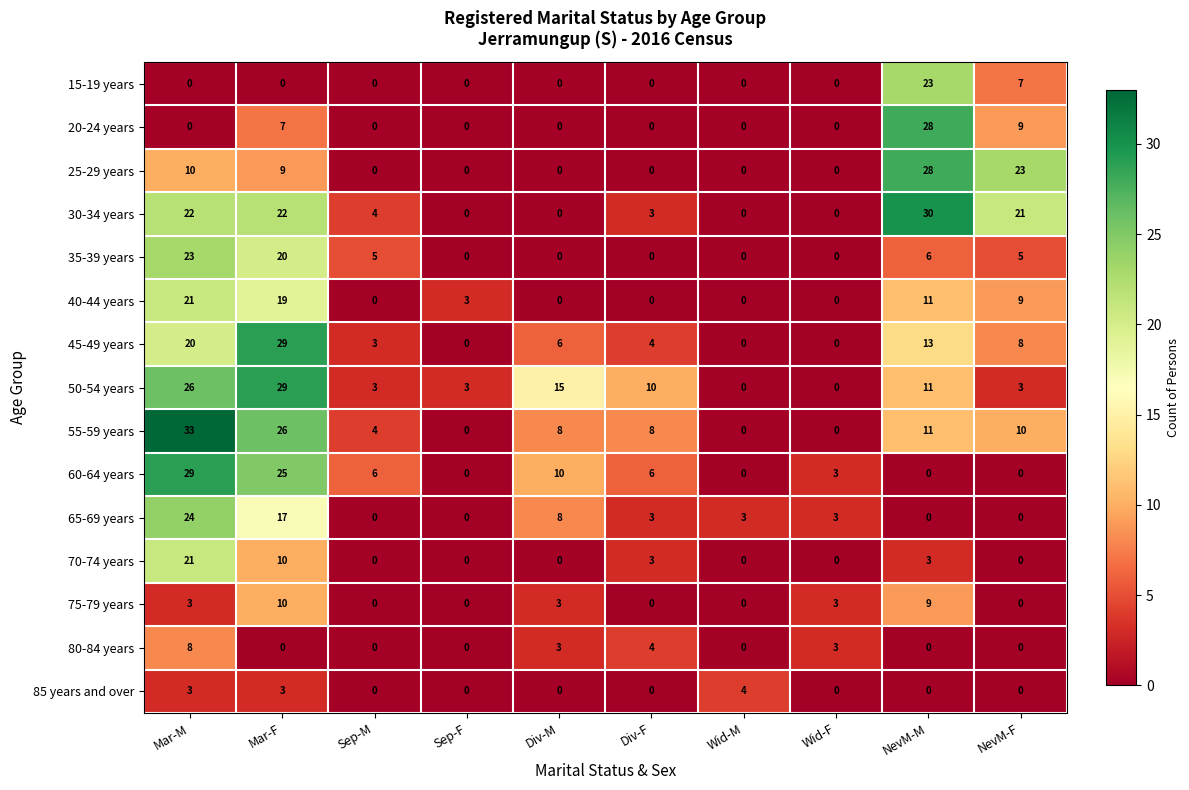

What is the average value of the 20-24 years series?

4